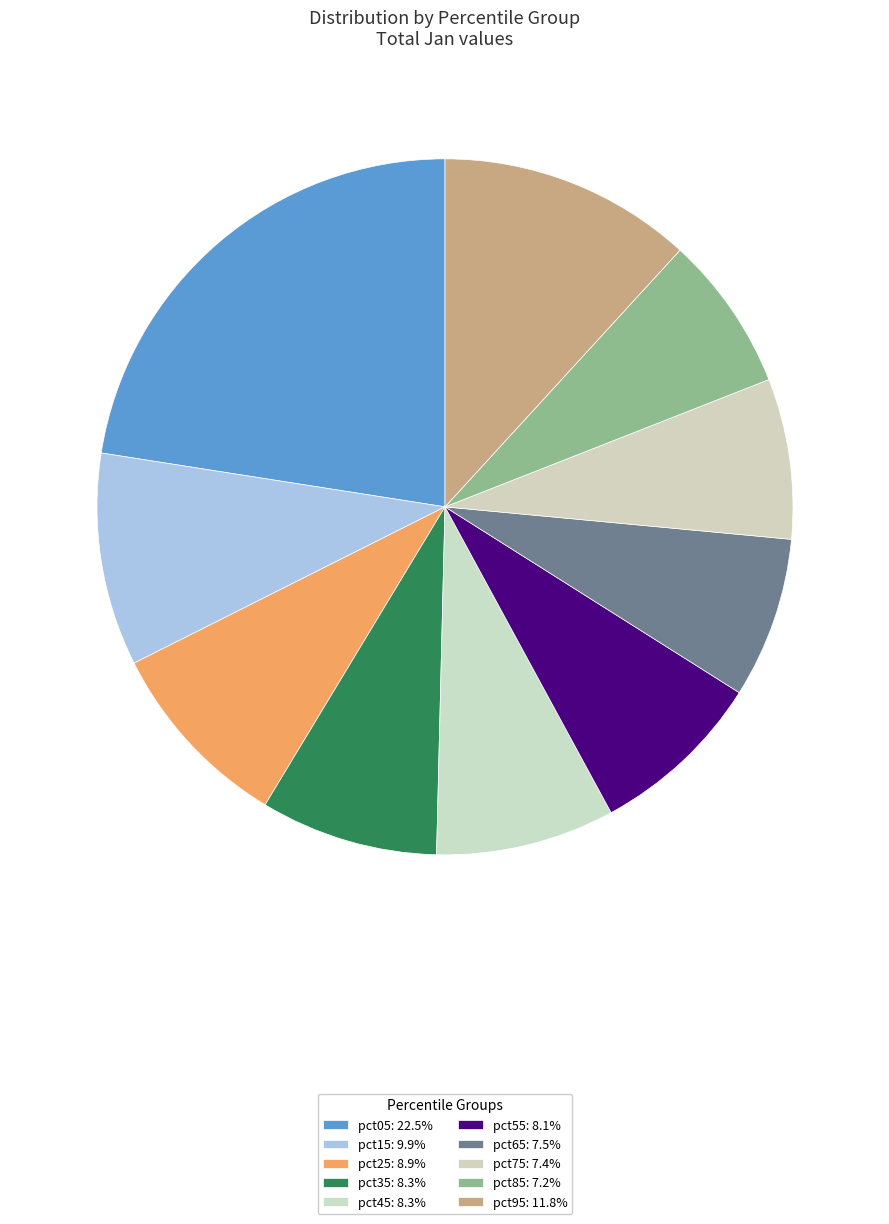

The pct45 slice represents 8% of the pie. True or false?

True